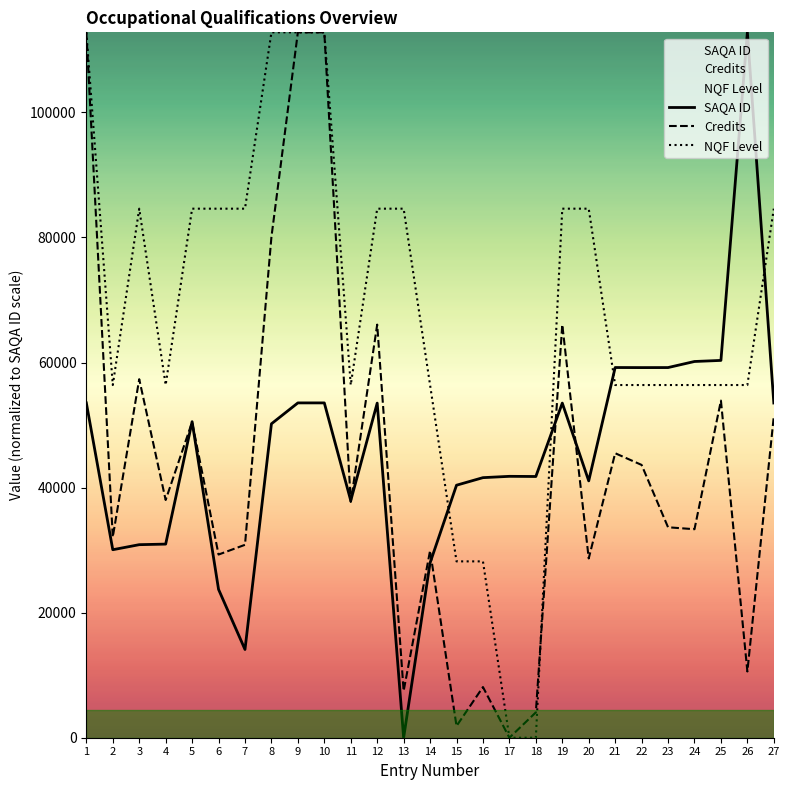

Which series changed the most between 18 and 19?

NQF Level